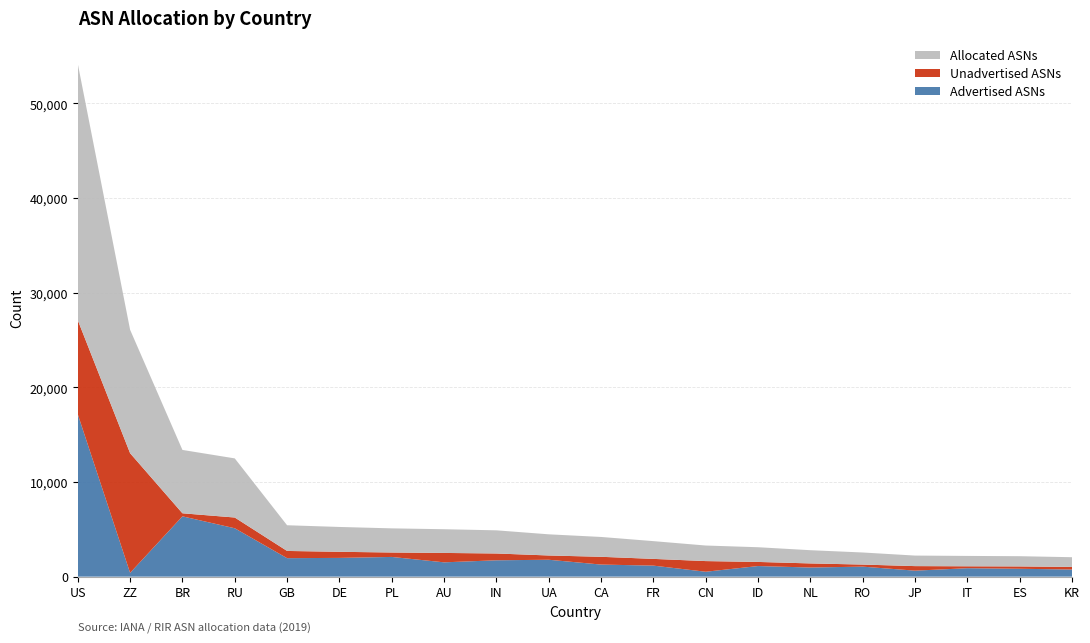

At which category is the sum across all series the highest?

US